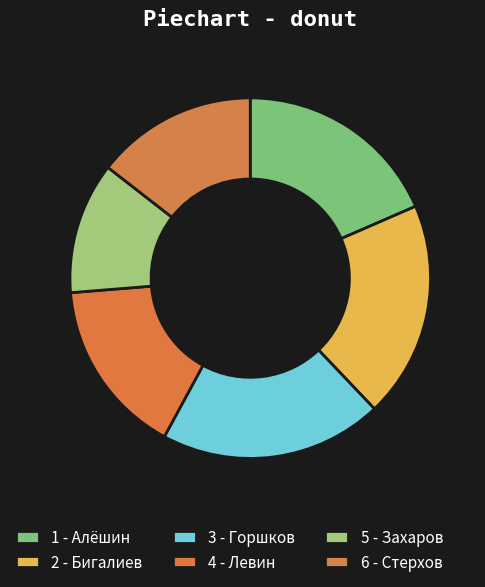

Approximately how many times larger is the value at 1 - Алёшин compared to 3 - Горшков?

0.9